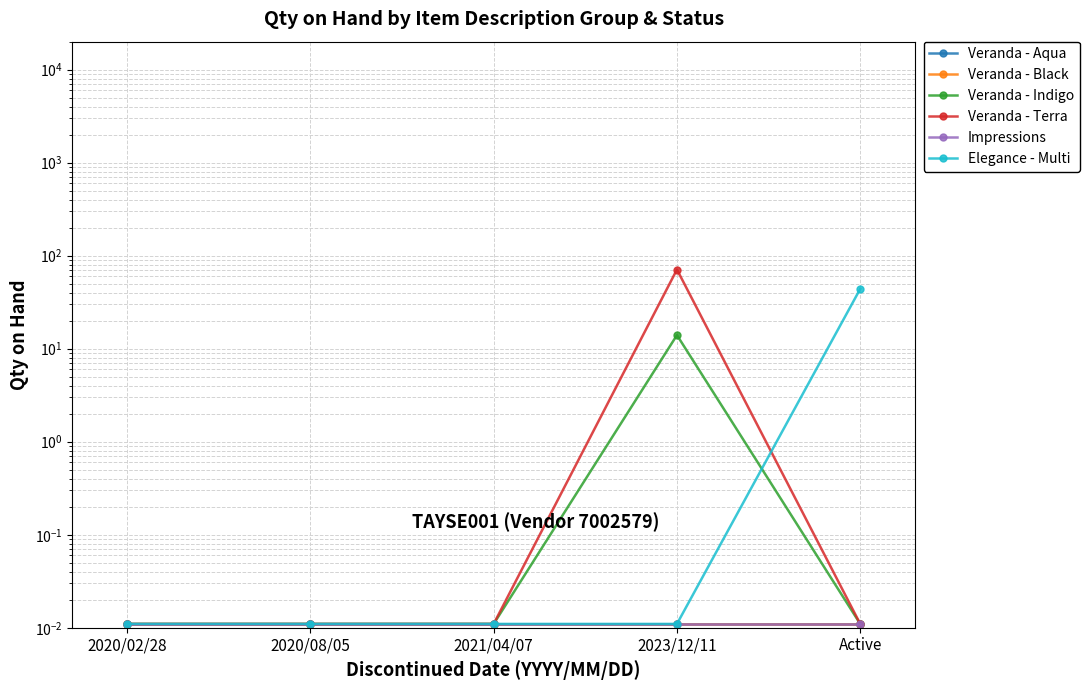

Does the chart have visible grid lines?

Yes